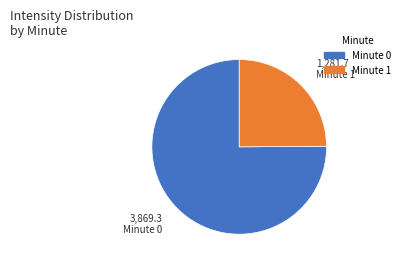

Is there a majority slice in this chart?

Yes